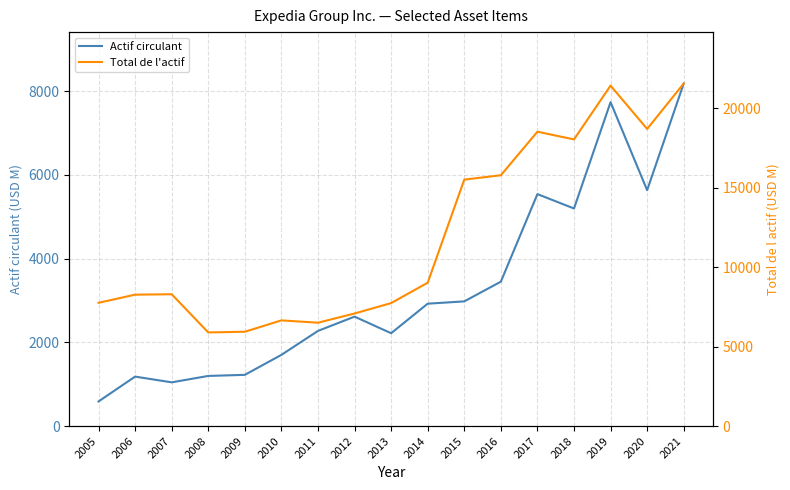

What is the difference between the maximum and second lowest values in the Total de l'actif series?

15611